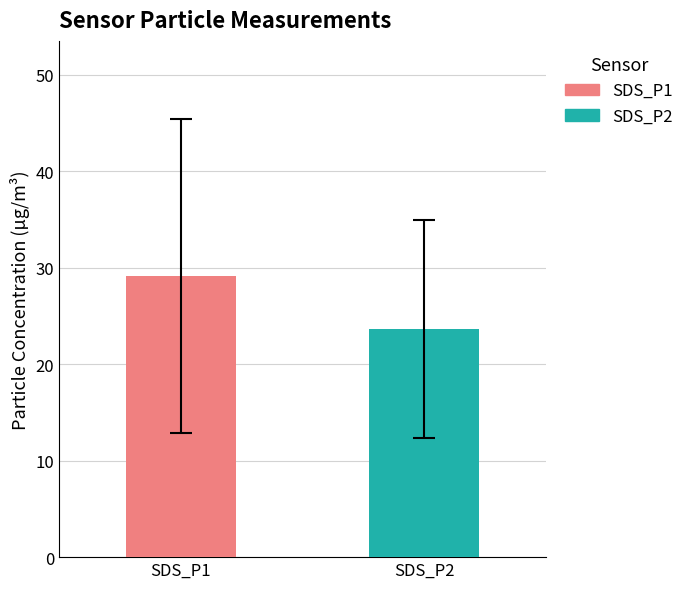

What is the minimum value for SDS_P1?

29.1